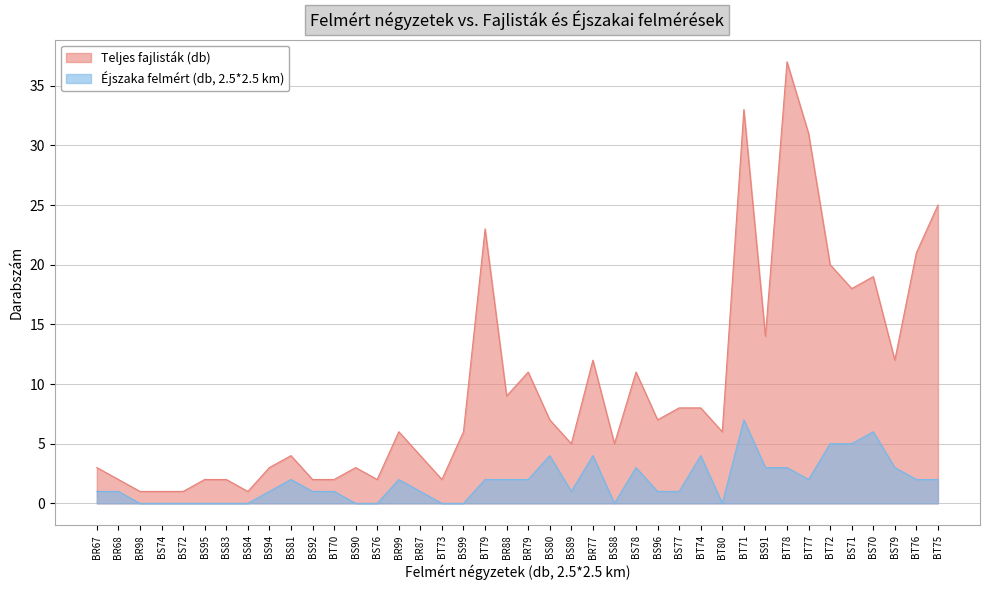

What is the difference between the Teljes fajlisták (db) values at BR99 and BS81?

2